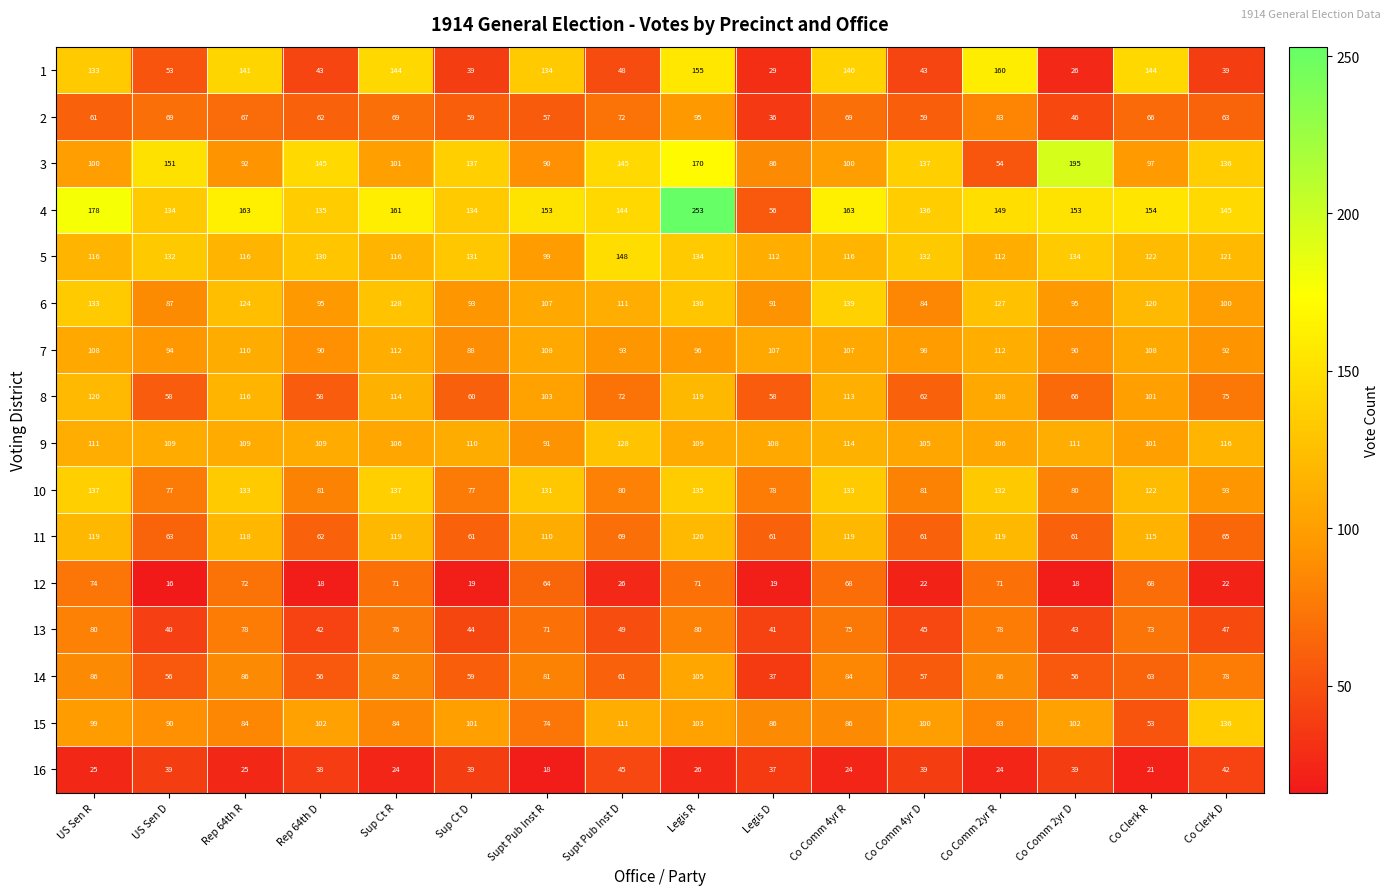

Which series has the largest total across all categories?

4